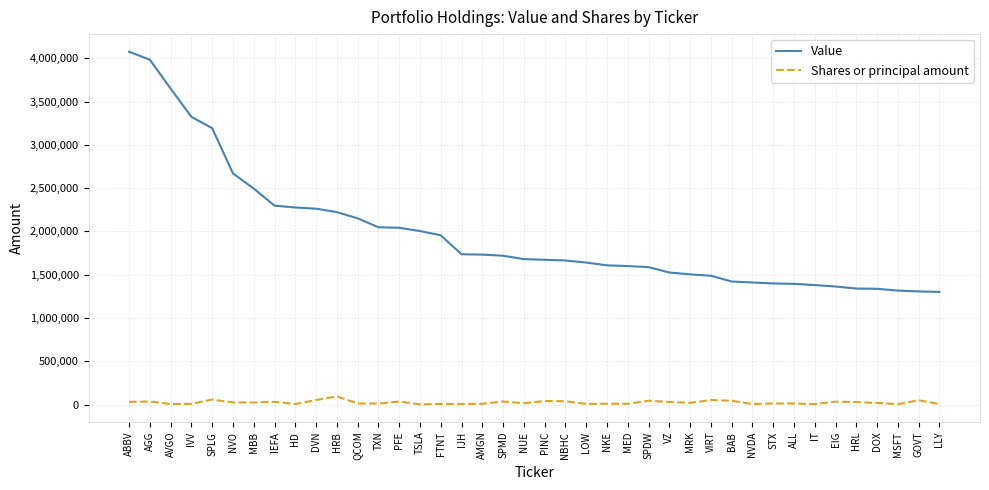

How many categories are shown in the chart?

40